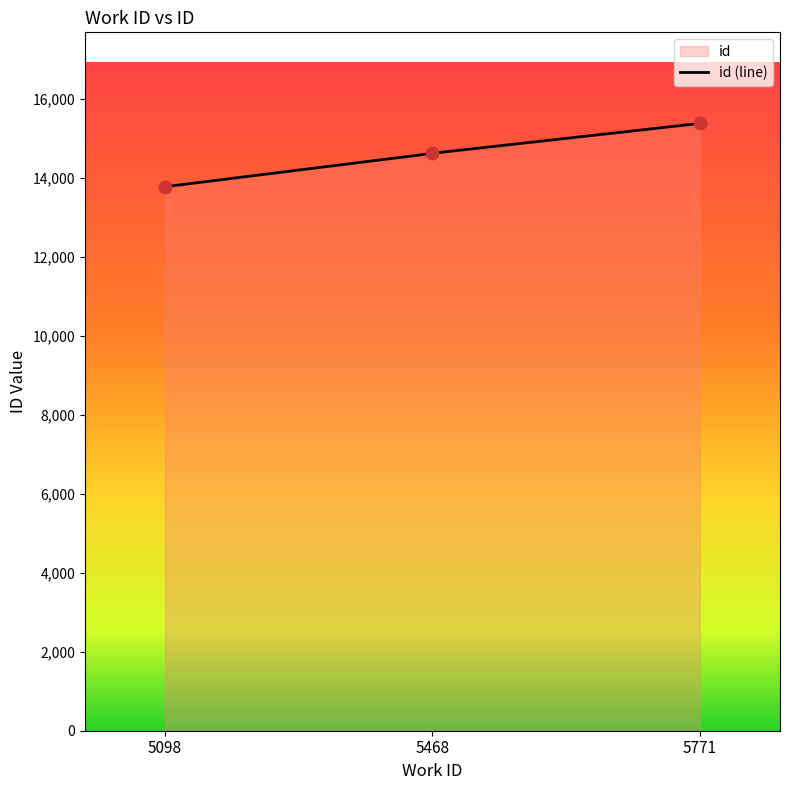

What is the change in value from 5098 to 5468?

+846